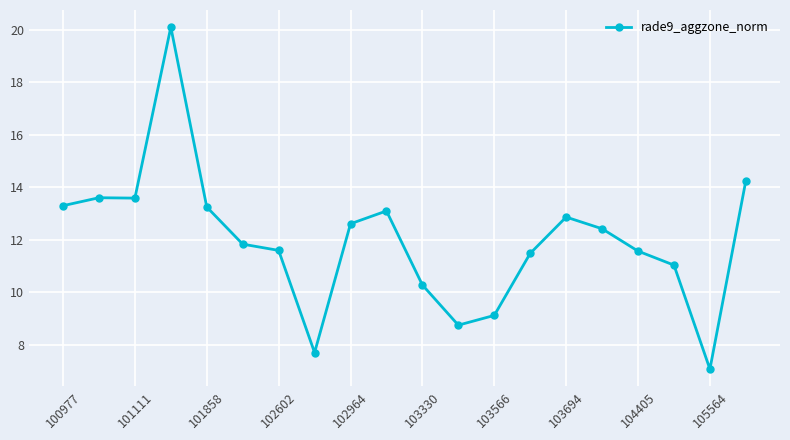

What is the difference between the second highest and minimum values?

7.2